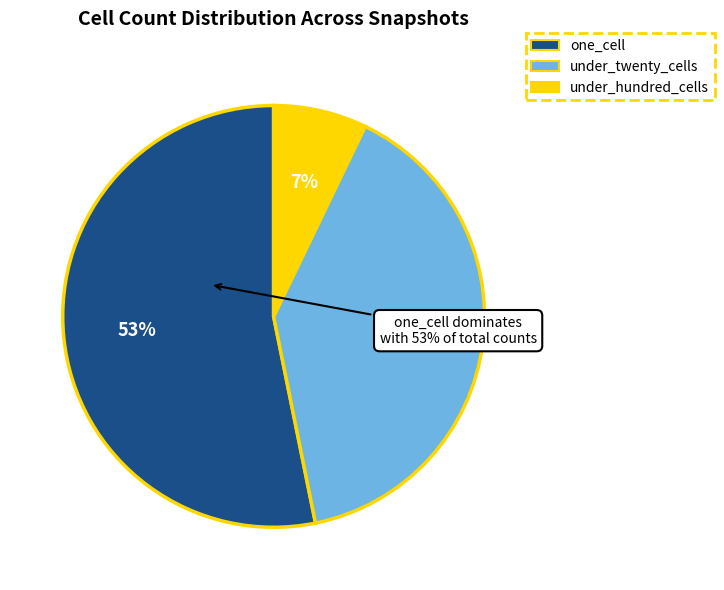

Which series has the largest range (max minus min)?

one_cell